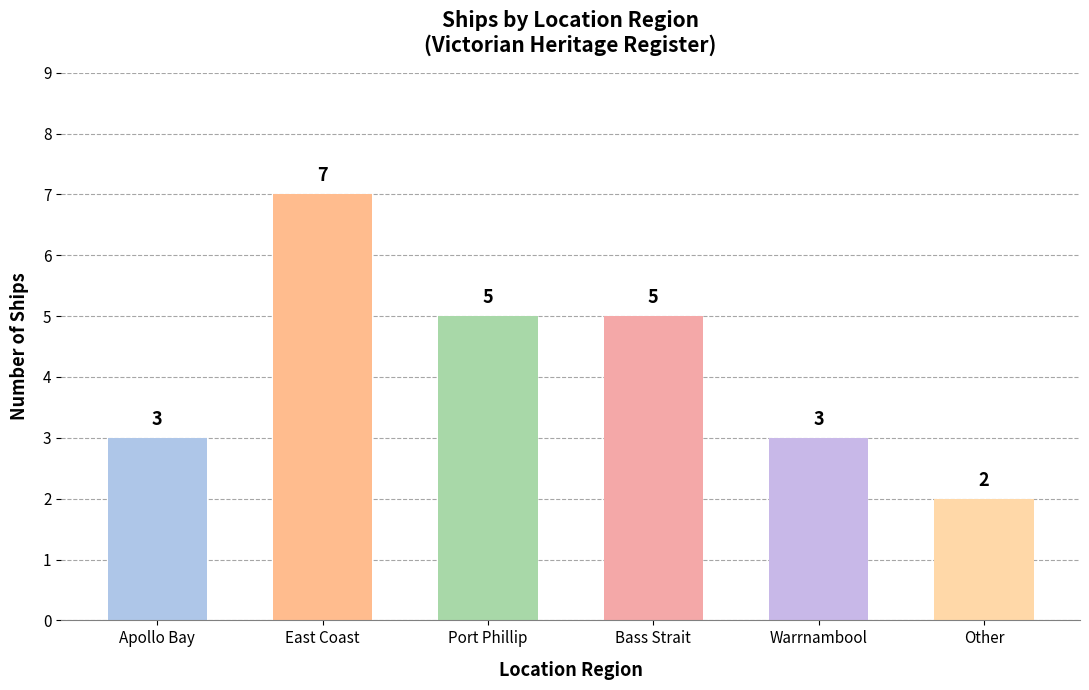

What is the smallest value displayed?

2